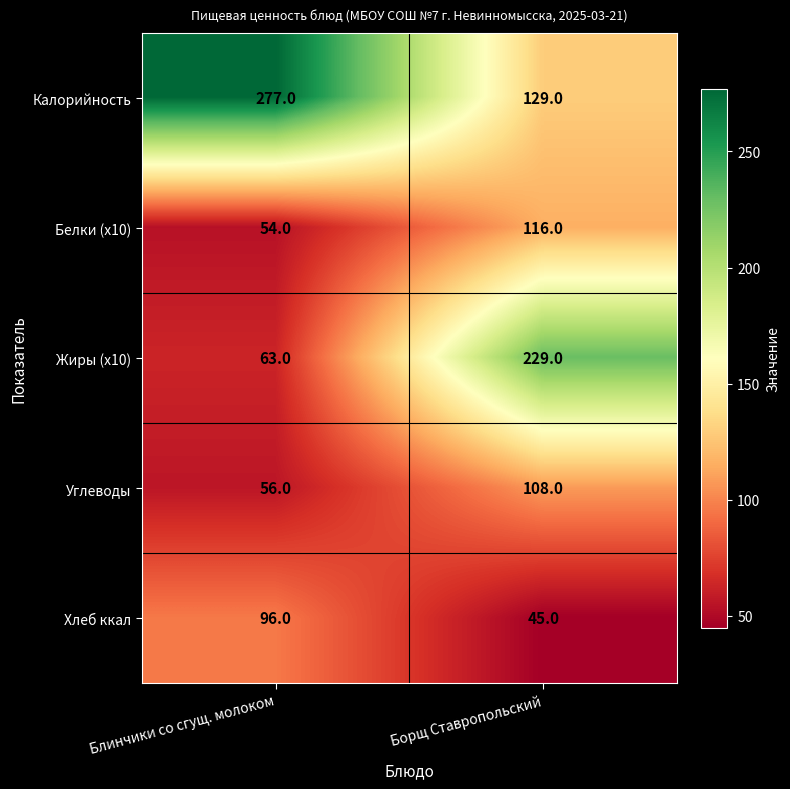

What is the approximate value of Белки (x10) at Блинчики со сгущ. молоком?

54